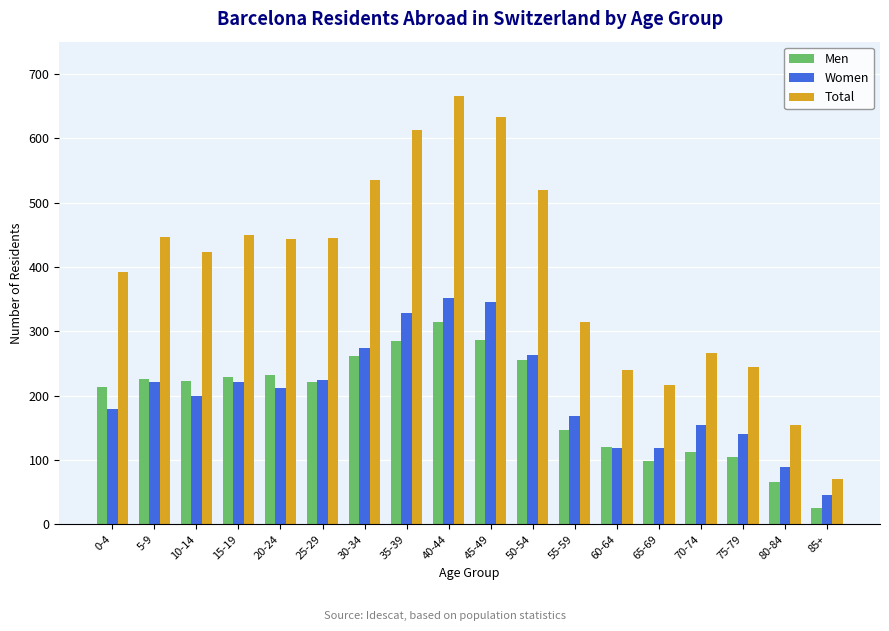

What is the sum of the Women values at 0-4 and 45-49?

525